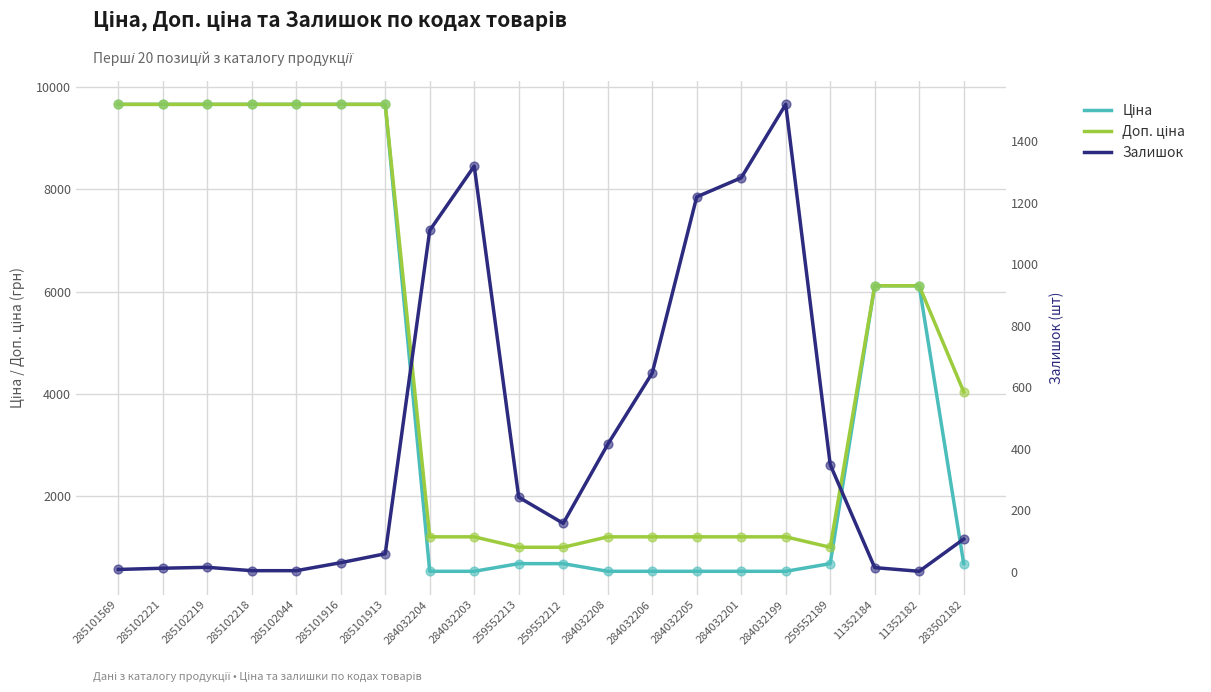

Is the value of Доп. ціна at 11352184 greater than the value of Залишок at 285101569?

Yes